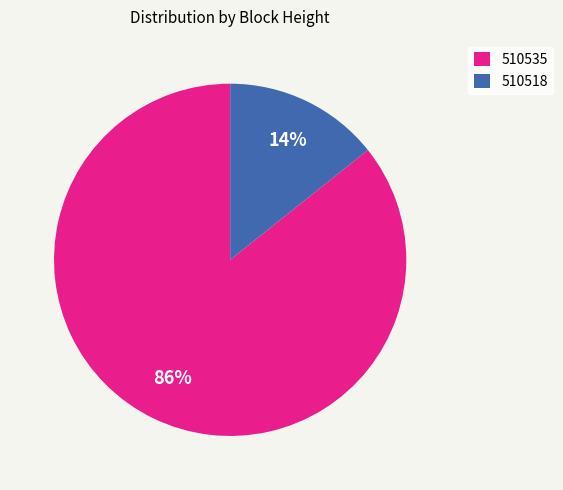

To the nearest percent, what portion does 510518 represent?

14%